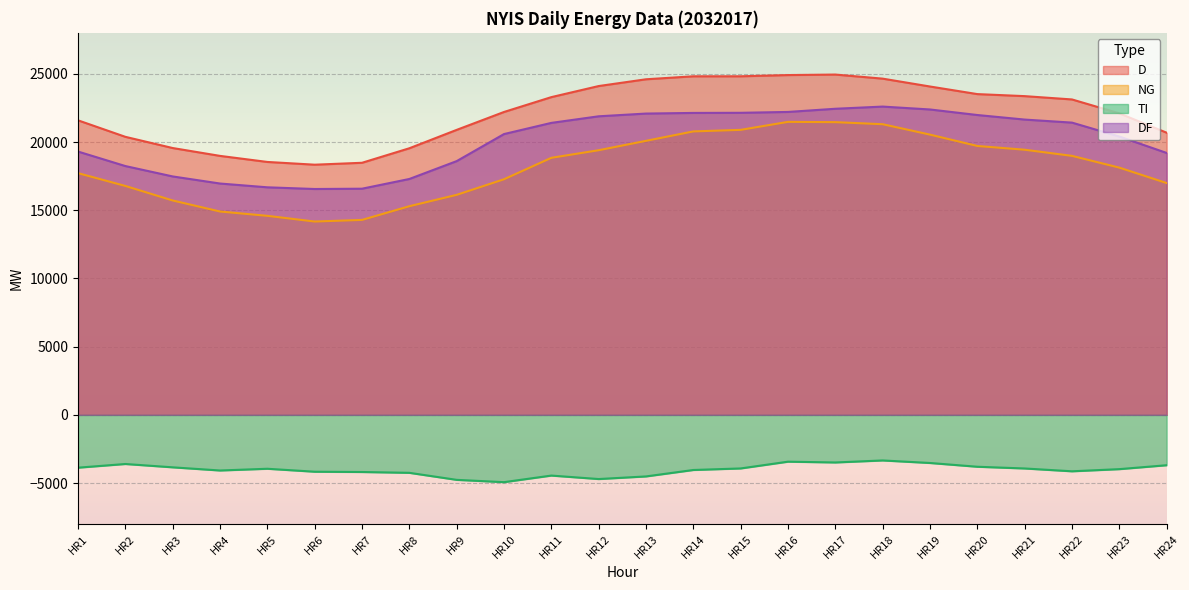

What are all the series names shown in the legend?

D, NG, TI, DF